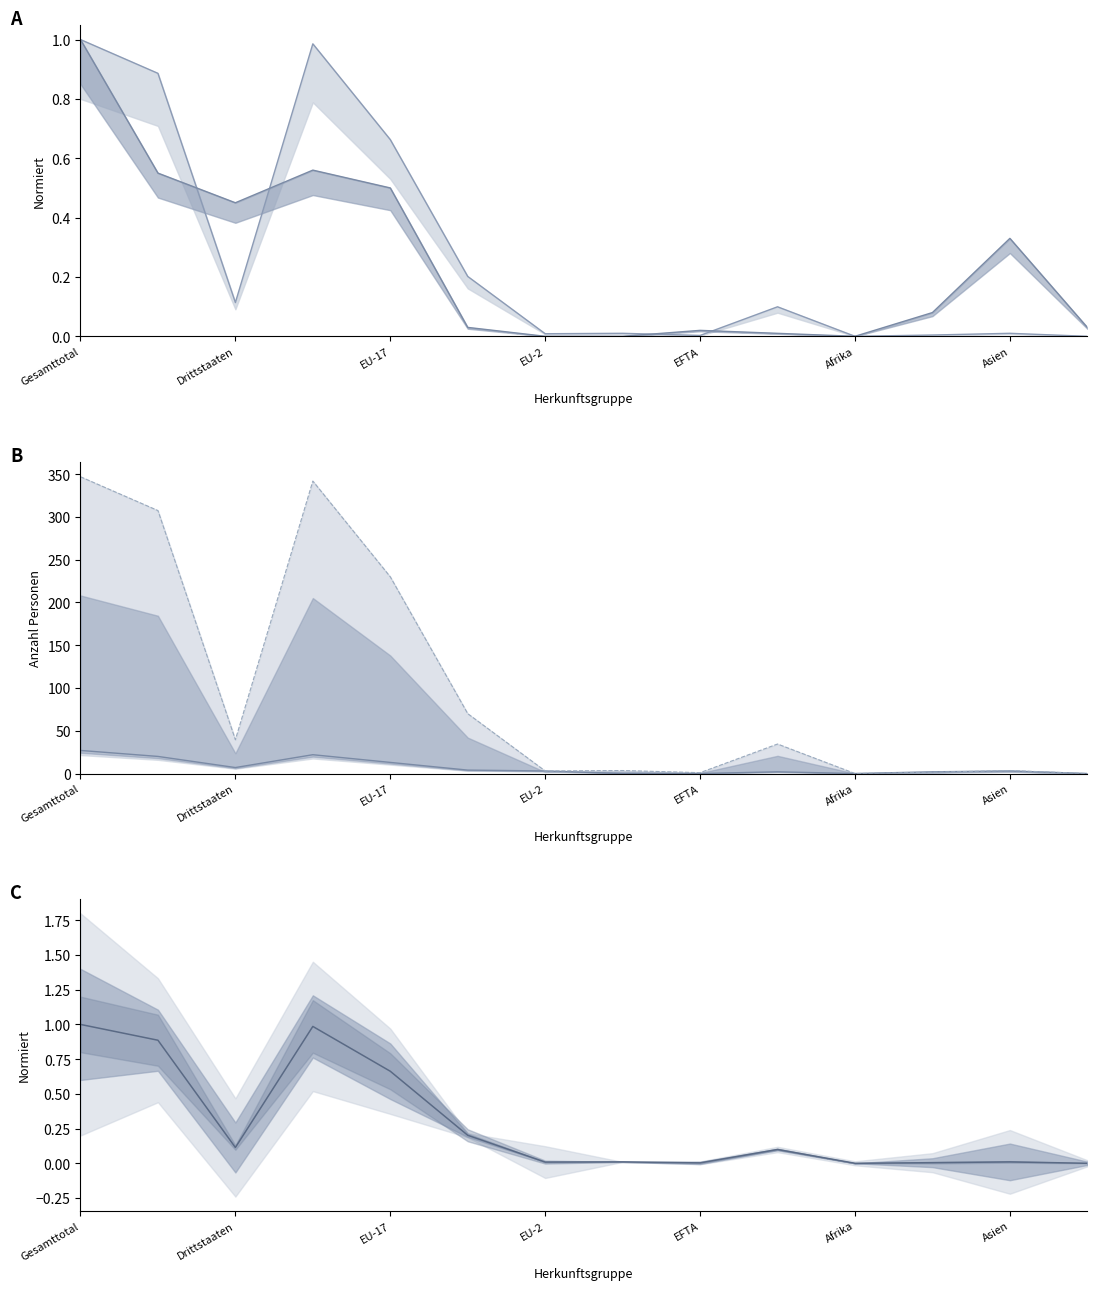

How many data points in Familiennachzug are less than 3?

6